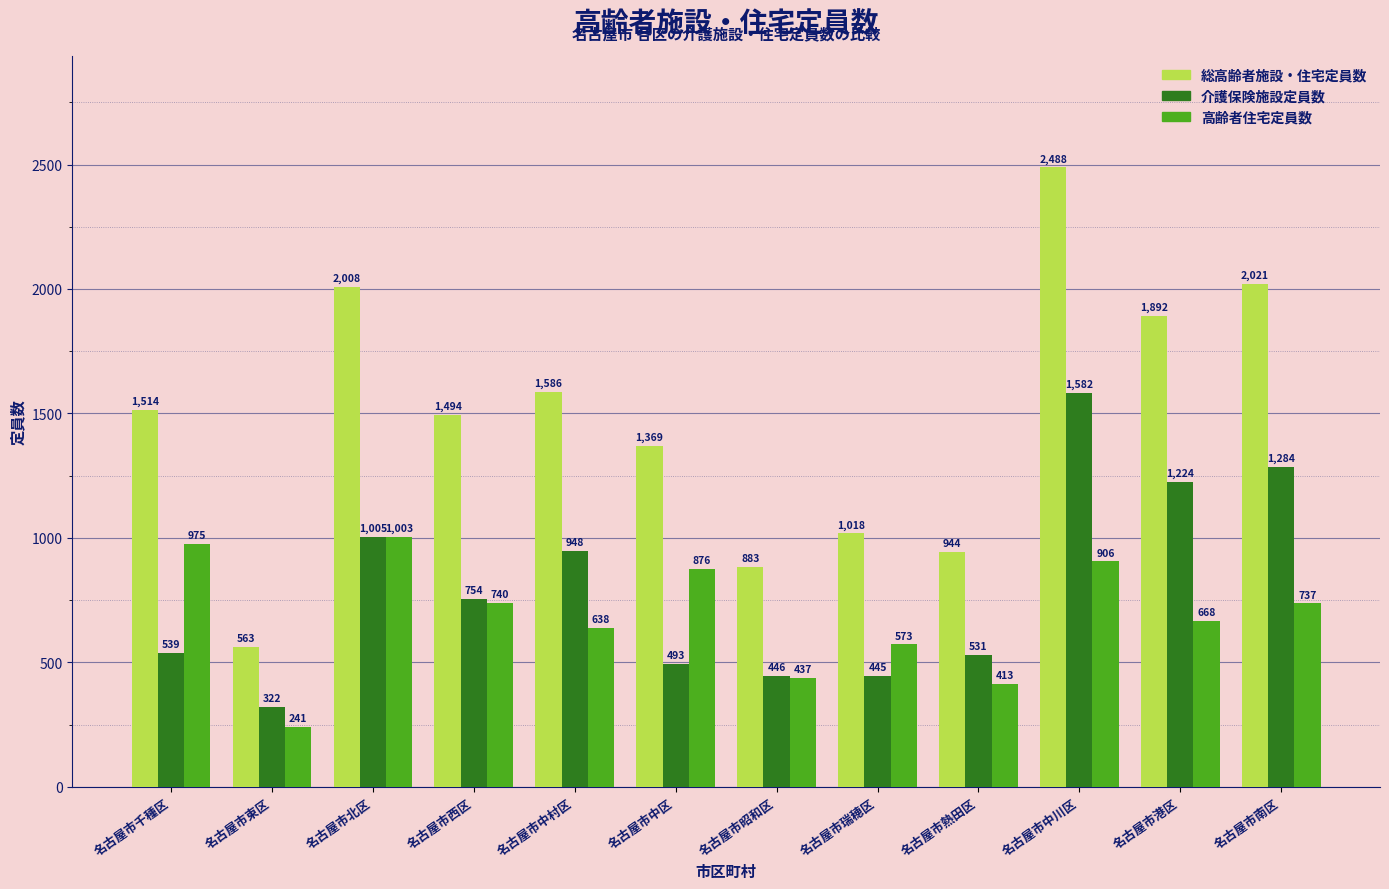

What position from the right is 名古屋市南区?

1